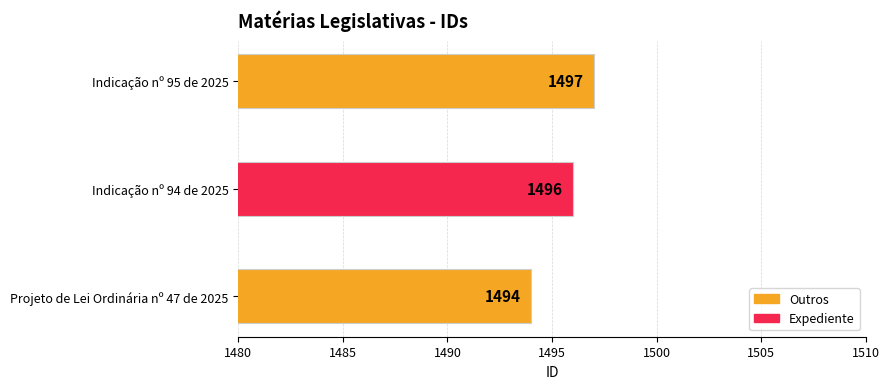

Reading bottom to top, transcribe all the data shown in this chart.

Projeto de Lei Ordinária nº 47 de 2025=1494	Indicação nº 94 de 2025=1496	Indicação nº 95 de 2025=1497